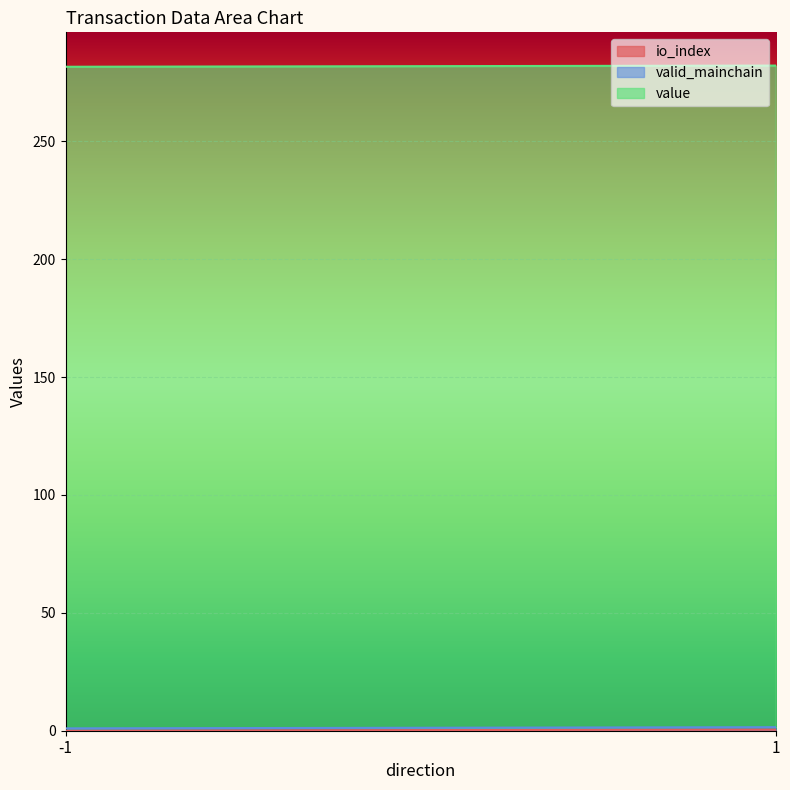

The io_index series shows 0.0 at 1. True or false?

True